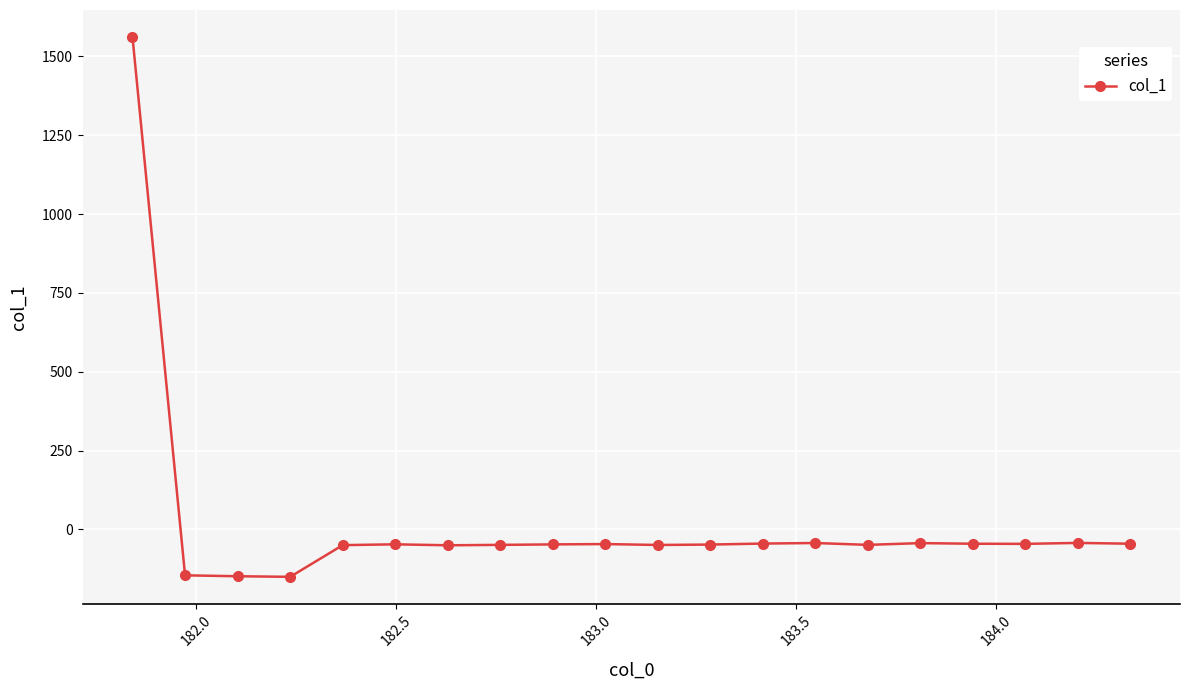

What is the average value?

18.4